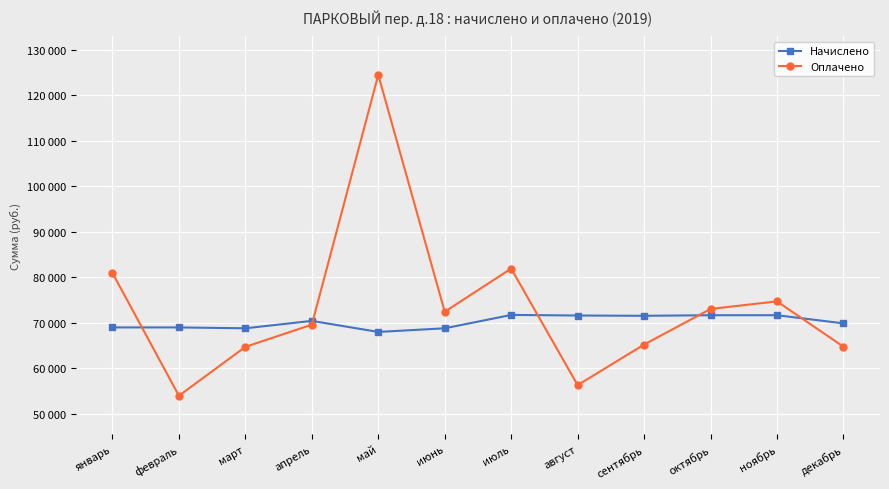

Reading left to right, extract all data points from this chart.

Начислено: январь=68975.0	февраль=68975.0	март=68784.3	апрель=70412.4	май=67982.1	июнь=68782.1	июль=71720.3	август=71593.1	сентябрь=71529.6	октябрь=71656.7	ноябрь=71656.7	декабрь=69867.8
Оплачено: январь=80946.9	февраль=53958.6	март=64701.5	апрель=69580.0	май=124481.1	июнь=72423.2	июль=81908.0	август=56290.4	сентябрь=65207.6	октябрь=73032.8	ноябрь=74702.9	декабрь=64741.7